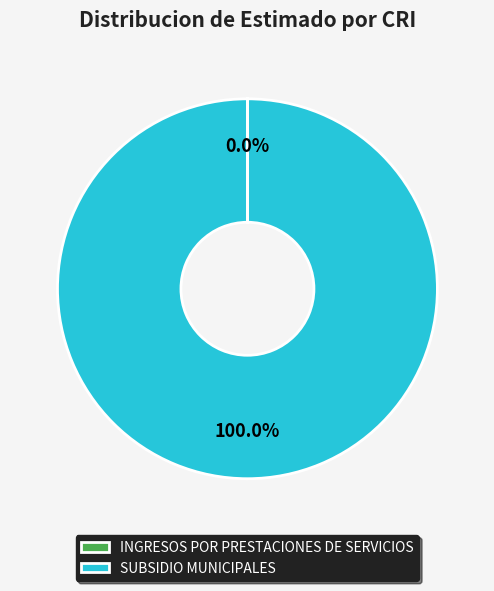

To the nearest percent, what is the average slice percentage?

50%